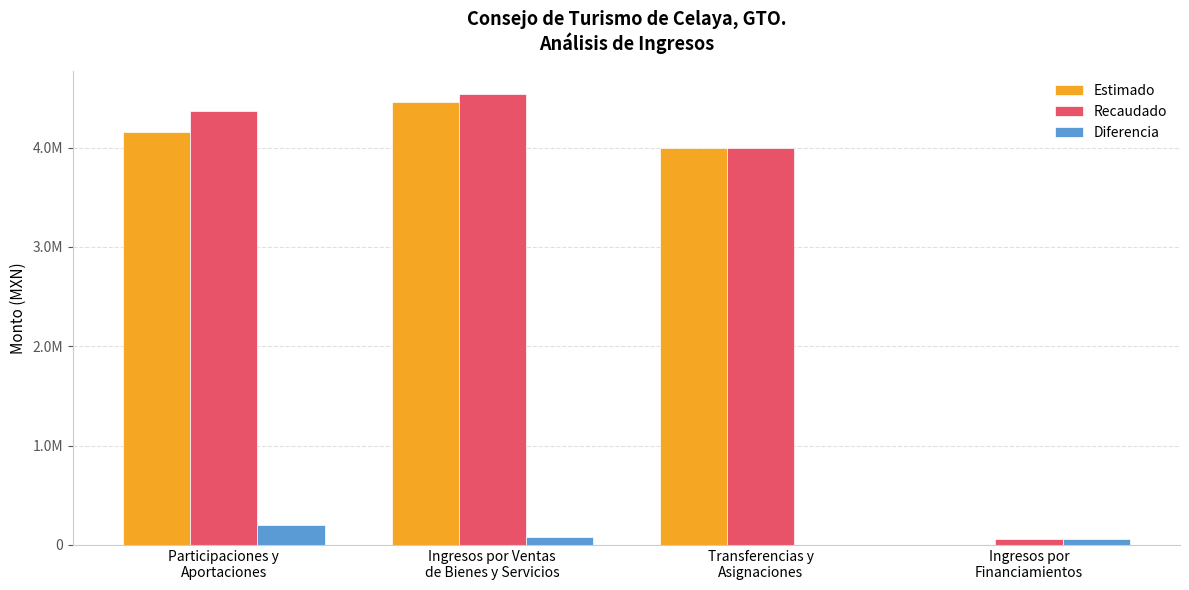

Which series has the widest spread of values?

Recaudado